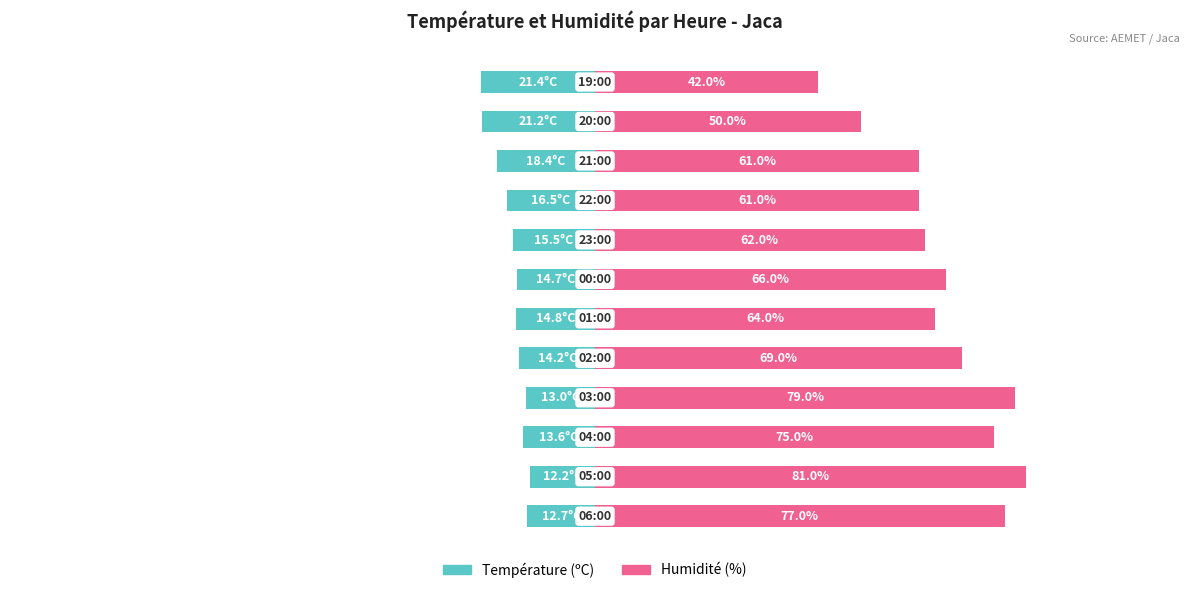

Reading left to right, extract all data points from this chart.

Température (ºC): -12.7	-12.2	-13.6	-13.0	-14.2	-14.8	-14.7	-15.5	-16.5	-18.4	-21.2	-21.4
Humidité (%): 77.0	81.0	75.0	79.0	69.0	64.0	66.0	62.0	61.0	61.0	50.0	42.0